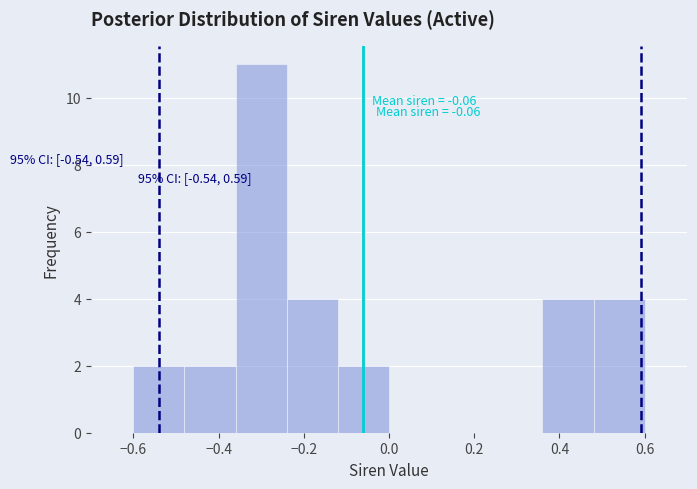

Over which range of the x-axis is the bar tallest?

-0.36 to -0.24